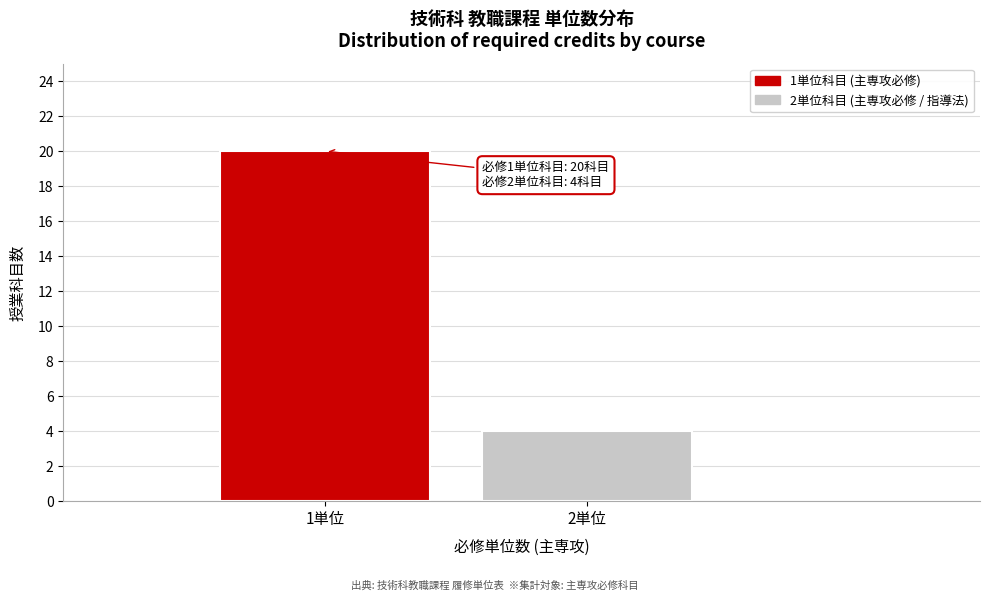

Reading left to right, what are all the values shown in this chart?

20	4